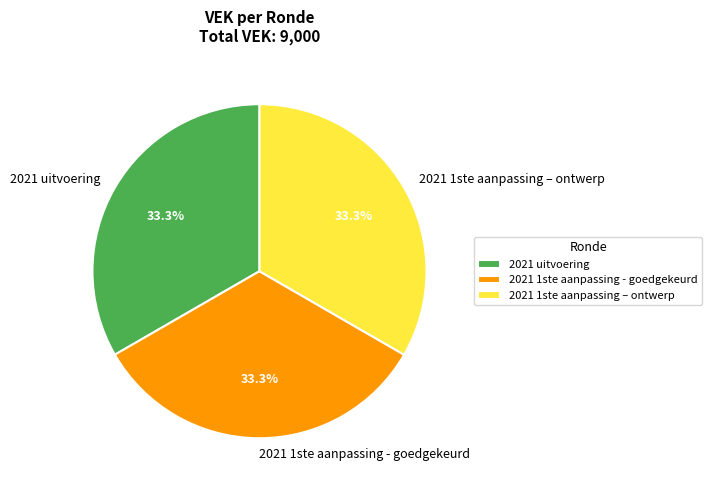

Approximately how many times larger is the value at 2021 1ste aanpassing - goedgekeurd compared to 2021 1ste aanpassing – ontwerp?

1.0